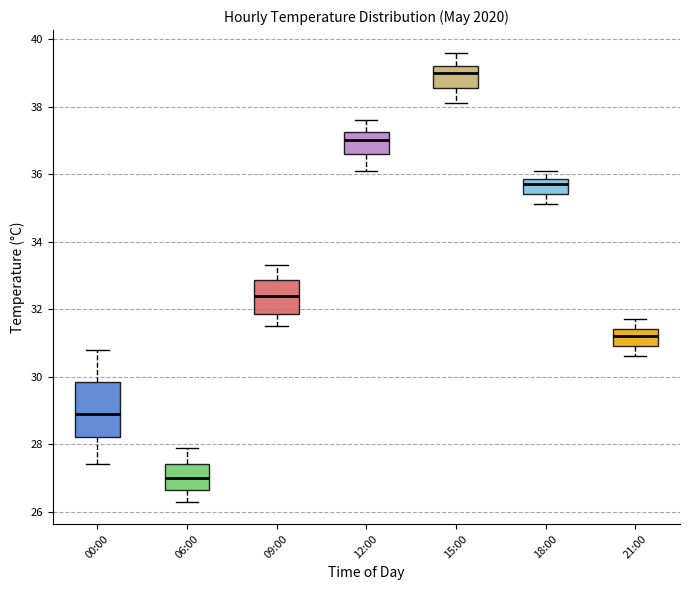

Reading left to right, transcribe this box plot: for each box, give where its median line is, the range the box spans, and where its two whiskers end, as read against the y-axis. The values are not printed on the chart, so give them approximately, as read against the axis.

00:00: median 29.0, box 28.2 to 29.8, whiskers 27.4 to 30.8
06:00: median 27.0, box 26.6 to 27.4, whiskers 26.4 to 28.0
09:00: median 32.4, box 31.8 to 32.8, whiskers 31.6 to 33.4
12:00: median 37.0, box 36.6 to 37.2, whiskers 36.2 to 37.6
15:00: median 39.0, box 38.6 to 39.2, whiskers 38.2 to 39.6
18:00: median 35.8 (just below the box's upper edge), box 35.4 to 35.8, whiskers 35.2 to 36.2
21:00: median 31.2, box 31.0 to 31.4, whiskers 30.6 to 31.8